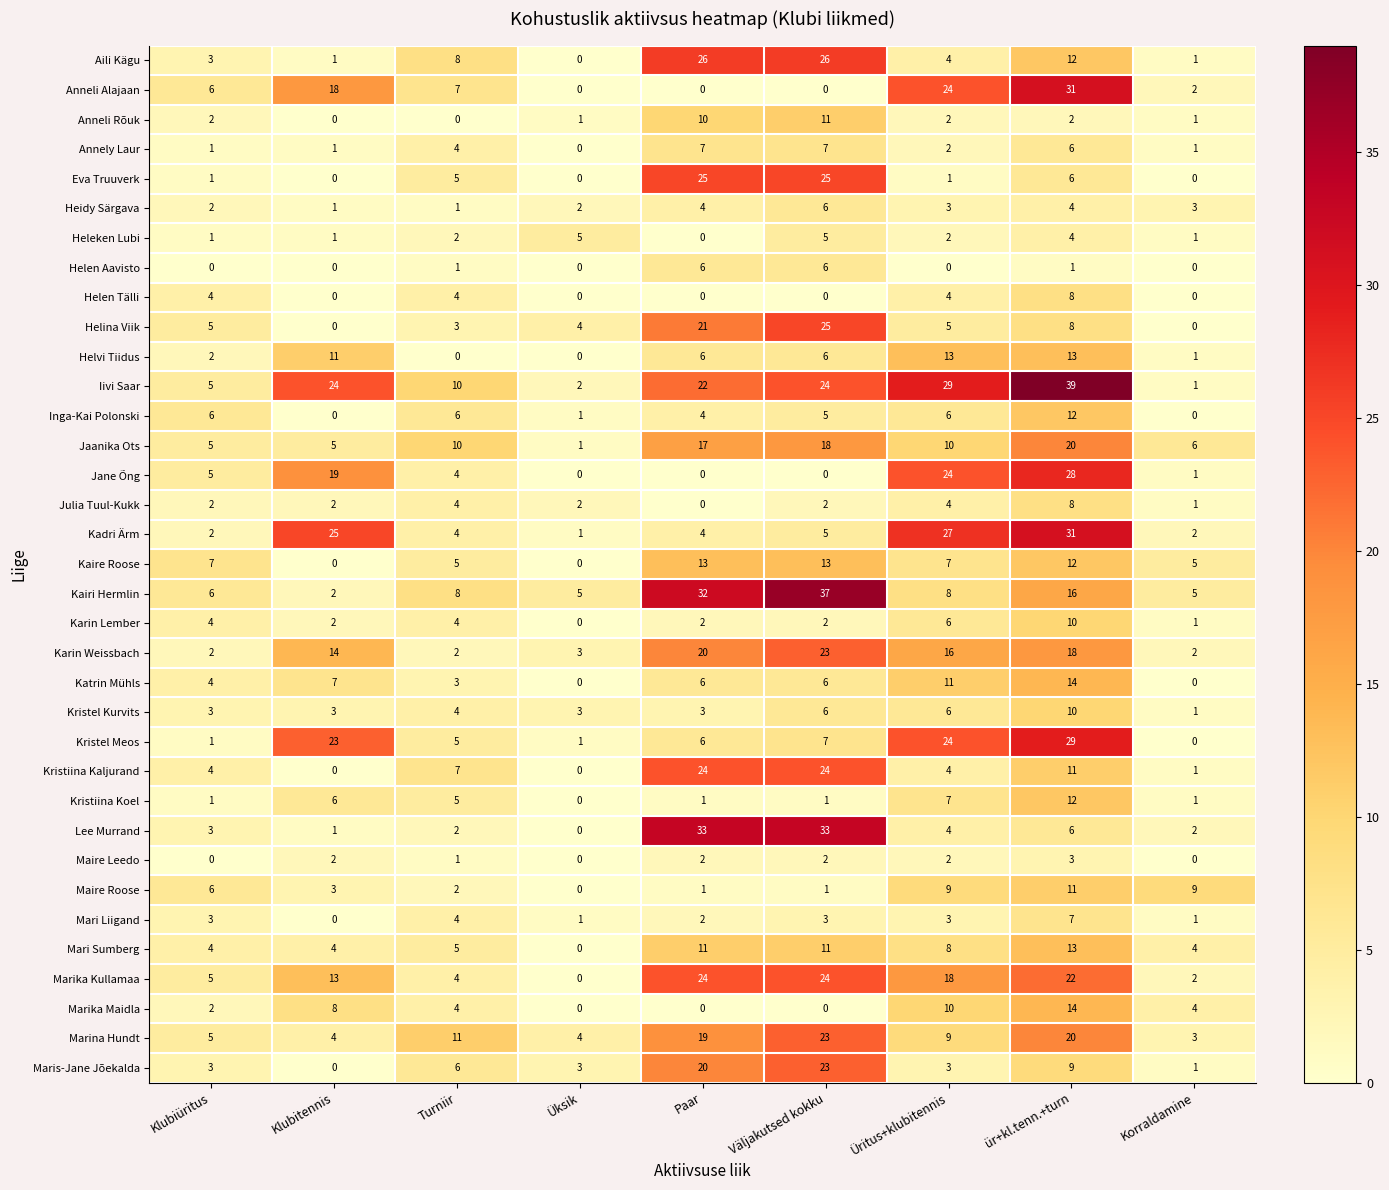

Which series has the largest total across all categories?

Iivi Saar